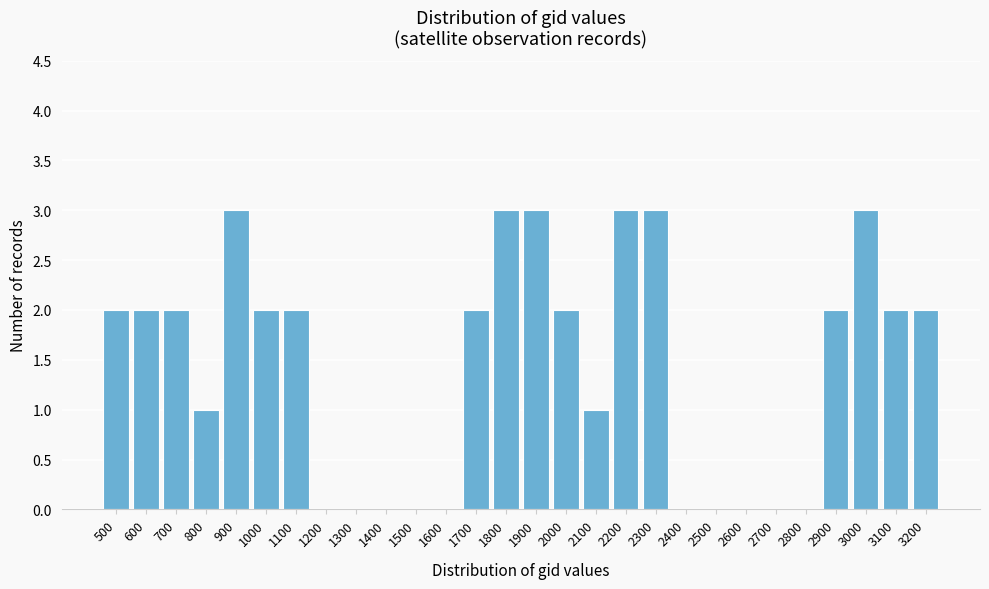

Reading left to right, extract all data points from this chart.

500=2	600=2	700=2	800=1	900=3	1000=2	1100=2	1200=0	1300=0	1400=0	1500=0	1600=0	1700=2	1800=3	1900=3	2000=2	2100=1	2200=3	2300=3	2400=0	2500=0	2600=0	2700=0	2800=0	2900=2	3000=3	3100=2	3200=2